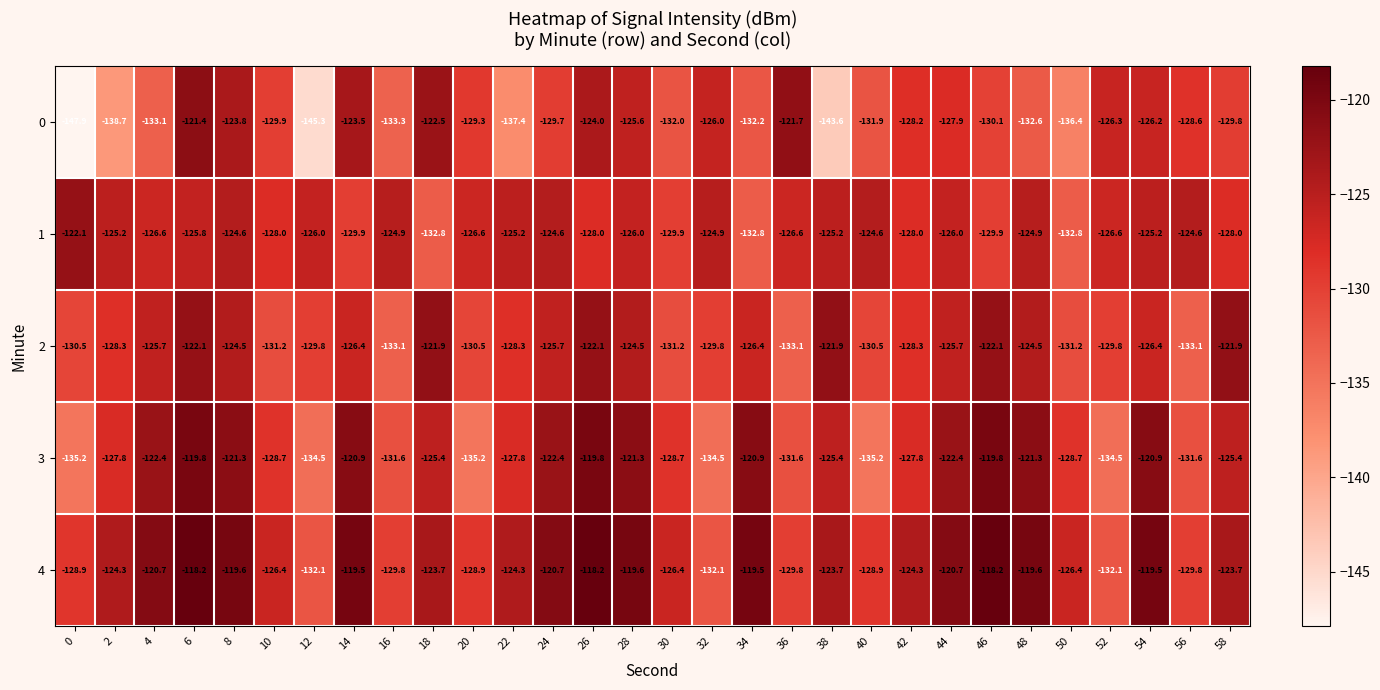

True or false: 3 has a value of -134.5 at 32.

True